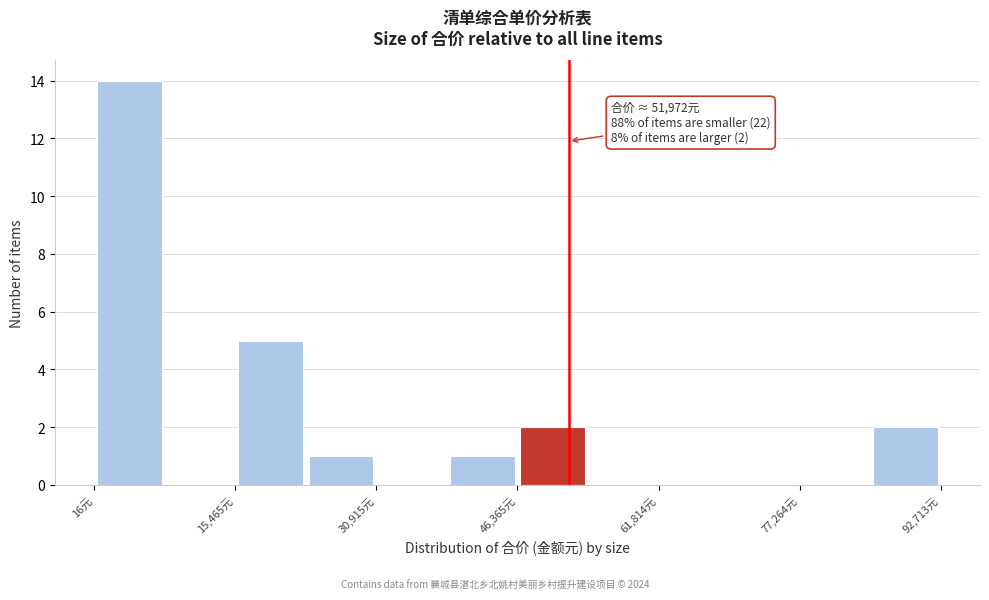

Around what value on the x-axis is the tallest bar? Give the approximate position of its centre, as read against the axis.

4000